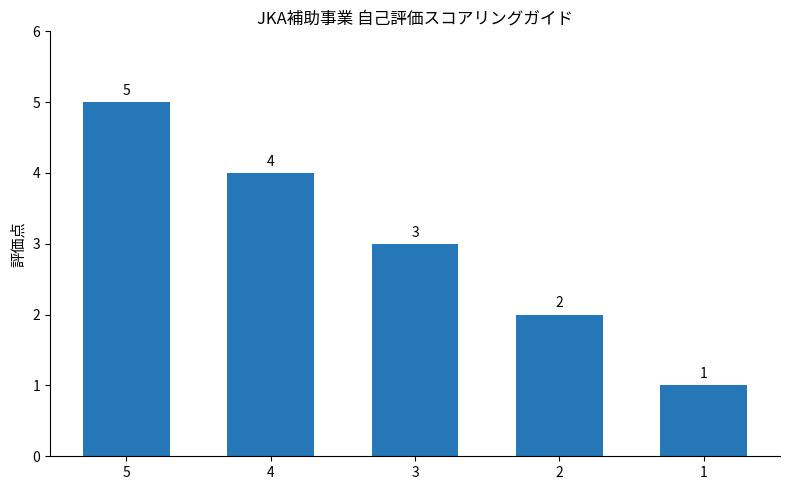

What is the sum of the values at 5 and 1?

6